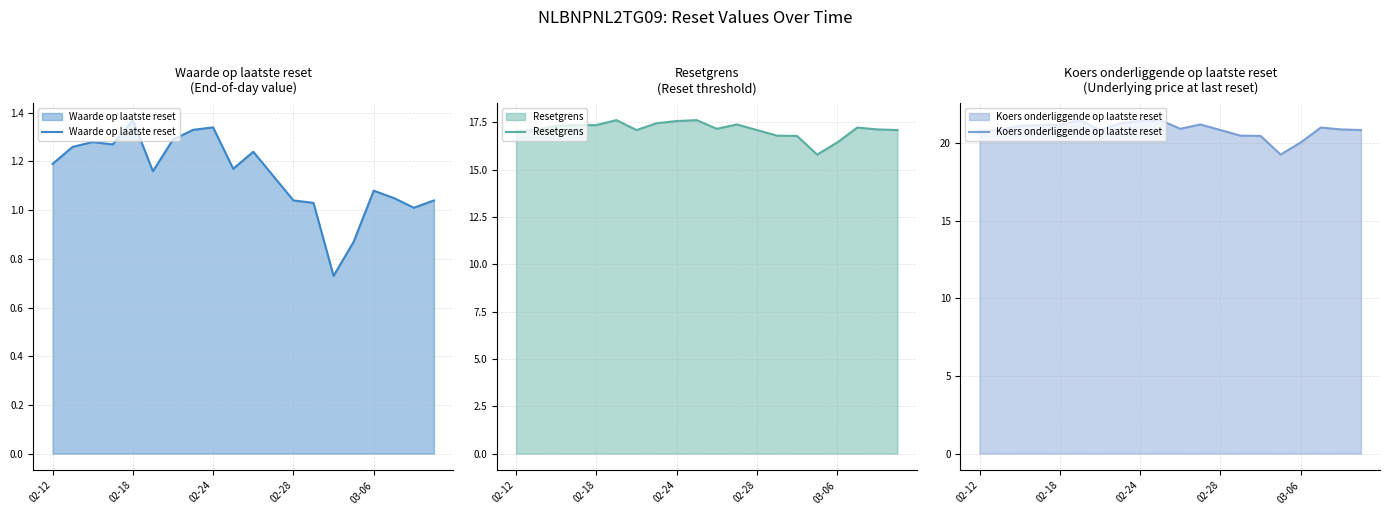

What is the value of the Koers onderliggende op laatste reset point at the 8th from the left?

21.3